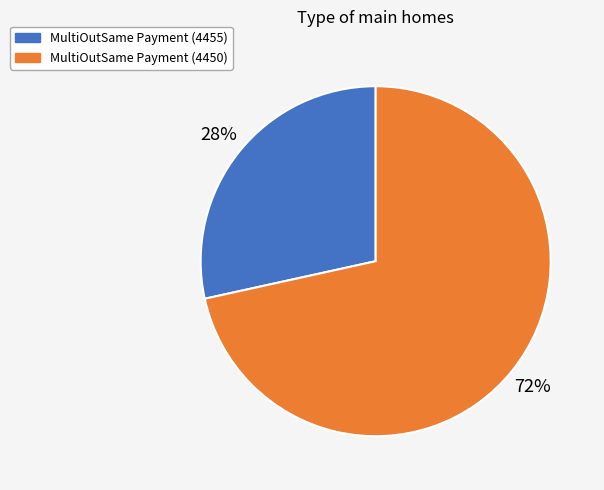

Do MultiOutSame Payment (4455) and MultiOutSame Payment (4450) together represent more than half of the pie?

Yes